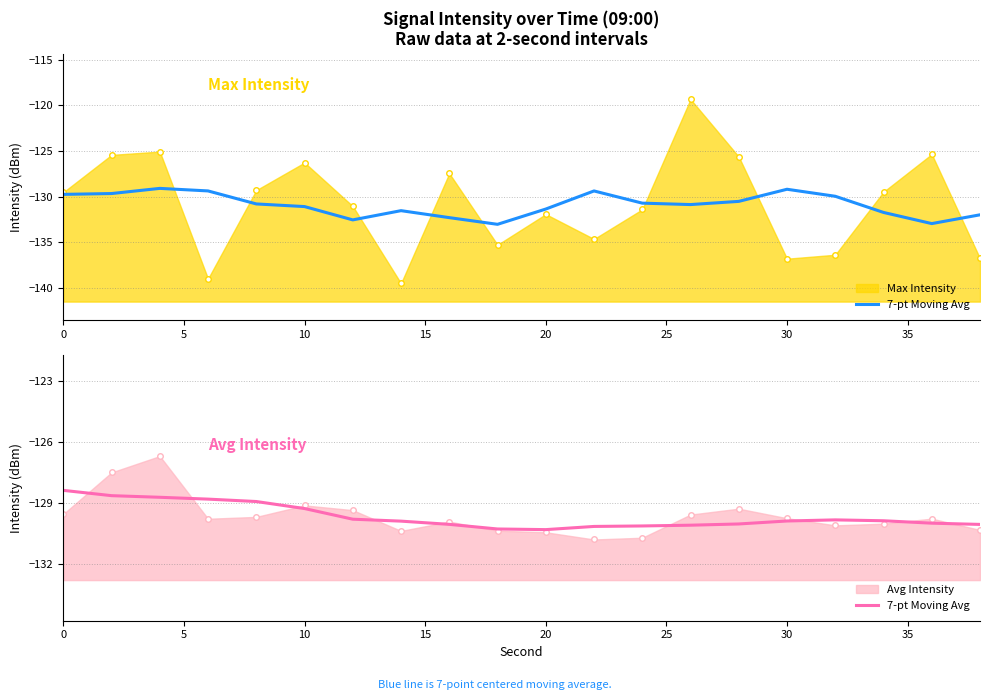

What is the average value?

-129.6